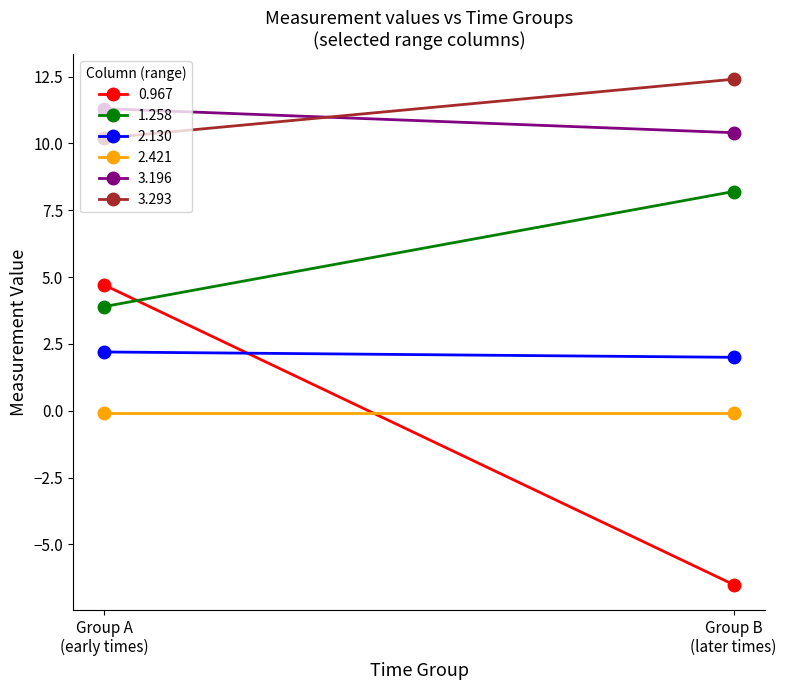

The value of 3.196 at 00:10 is 3.6. True or false?

False